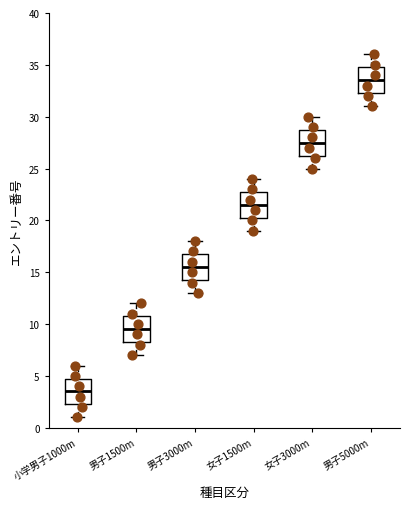

Where does the lower whisker of the box for 男子1500m end on the y-axis? The values are not printed on the chart, so give them approximately, as read against the axis.

7.0